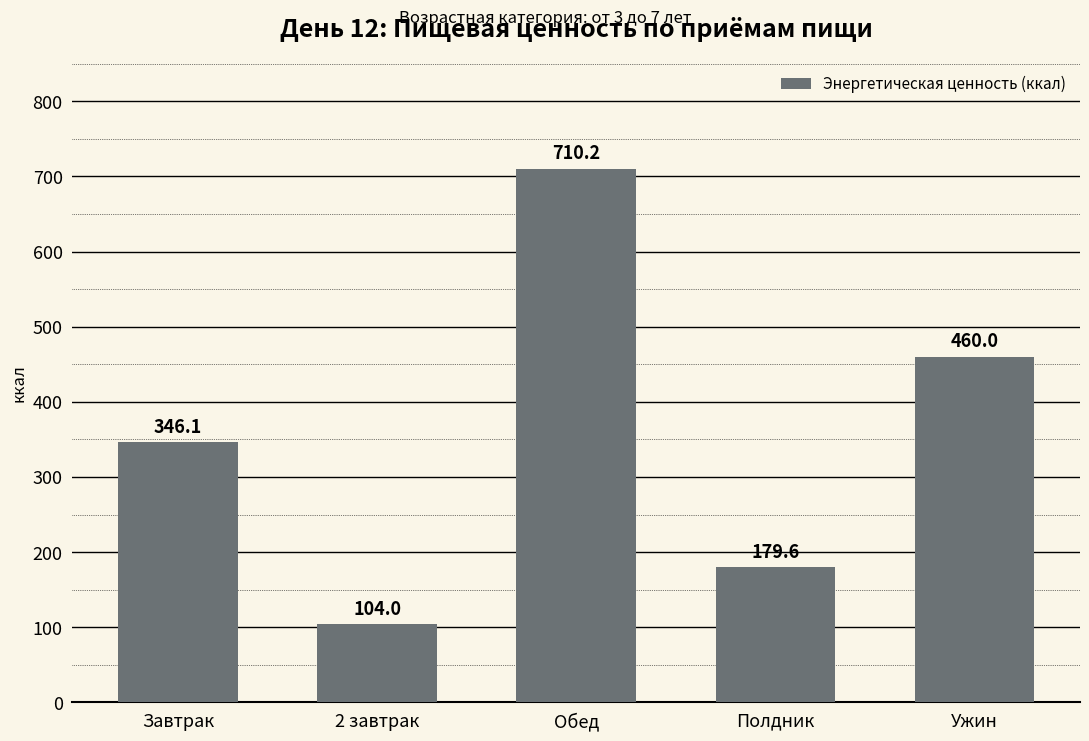

Read the value at 2 завтрак.

104.0